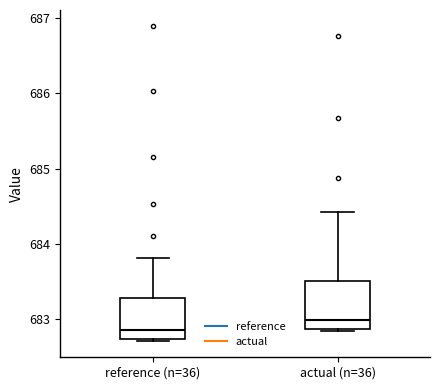

Reading left to right, read every box against the y-axis: the position of its median line, the range the box covers, and the ends of its whiskers. The values are not printed on the chart, so give them approximately, as read against the axis.

reference (n=36): median 682.9, box 682.7 to 683.3, whiskers 682.7 (just below the box's lower edge) to 683.8
actual (n=36): median 683.0, box 682.9 to 683.5, whiskers 682.8 to 684.4